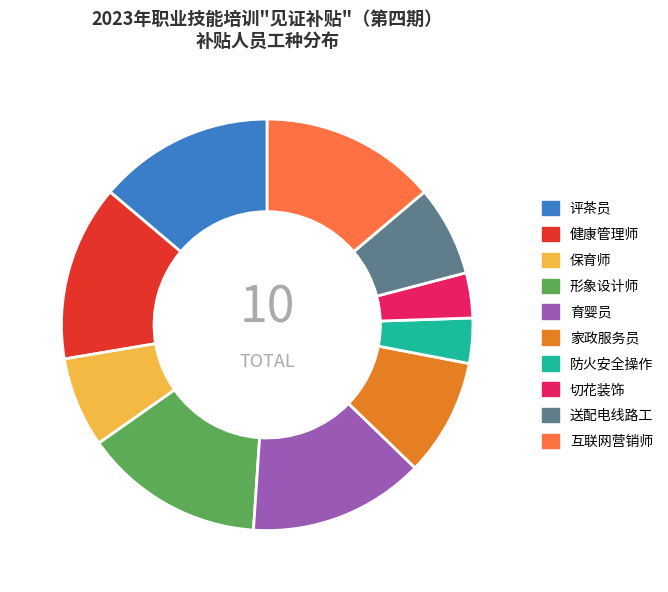

Which has a higher value, 育婴员 or 保育师?

育婴员